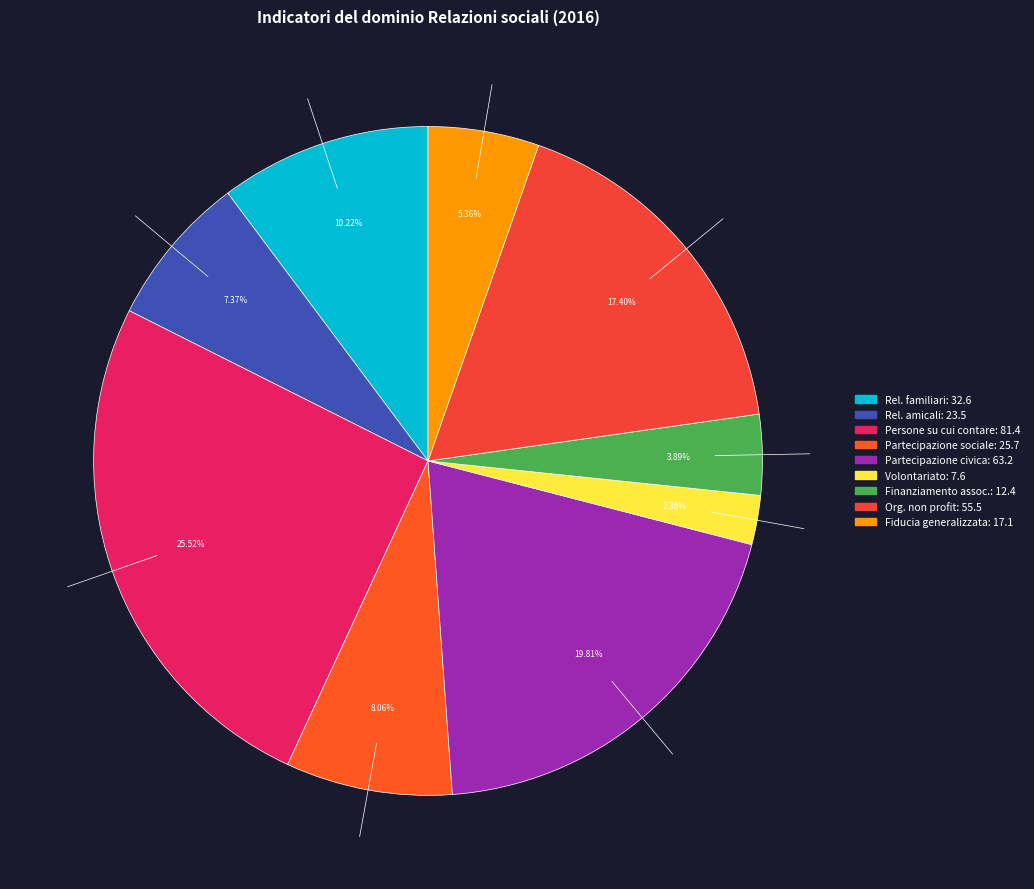

How many slices are in this pie chart?

9